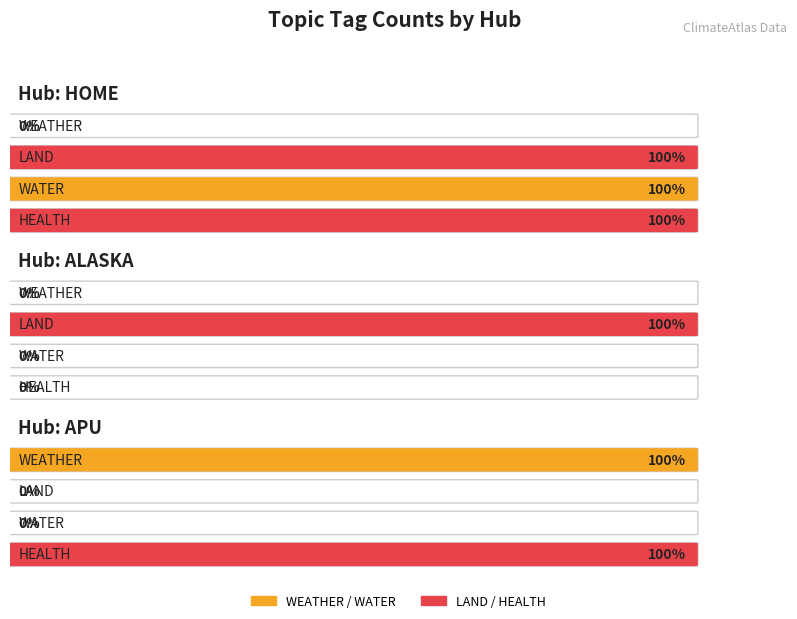

At which category is the sum across all series the highest?

HOME